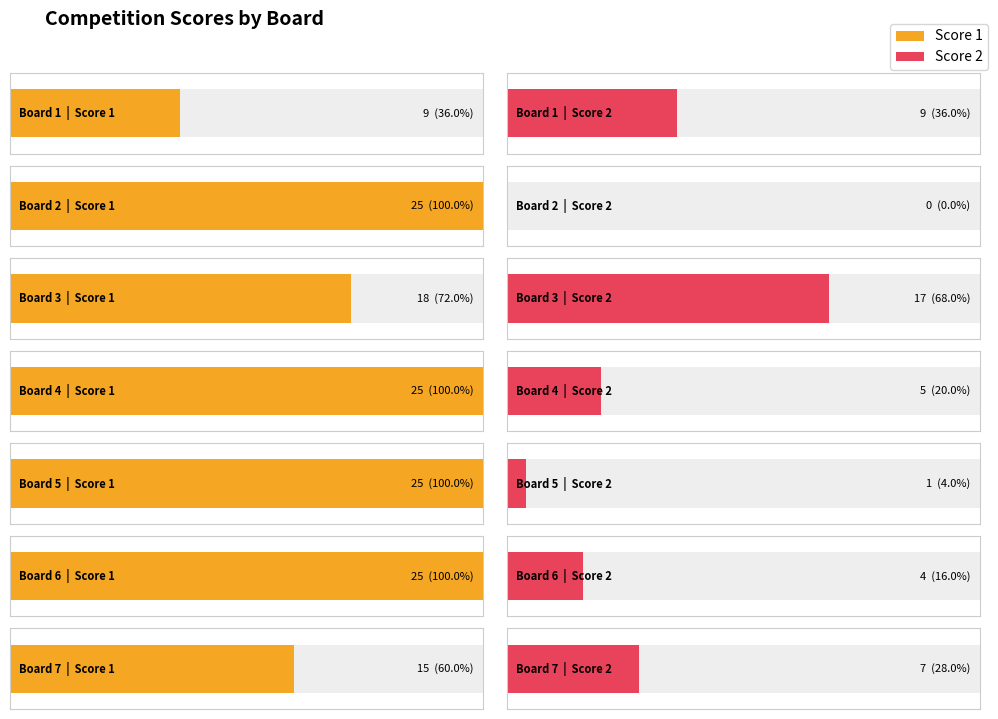

Rank the series by their maximum value, from highest to lowest.

Score 1, Score 2